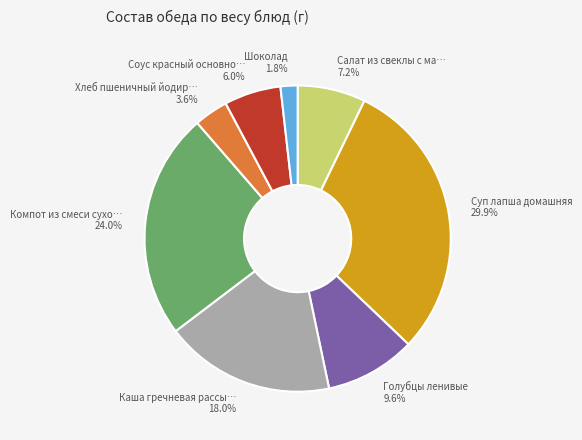

Does any single category account for the majority?

No